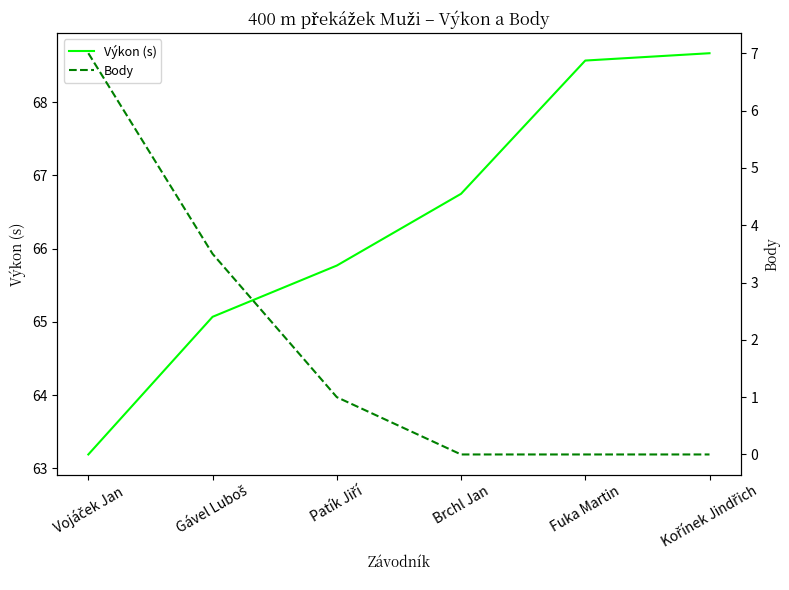

How many distinct data groups are displayed?

2